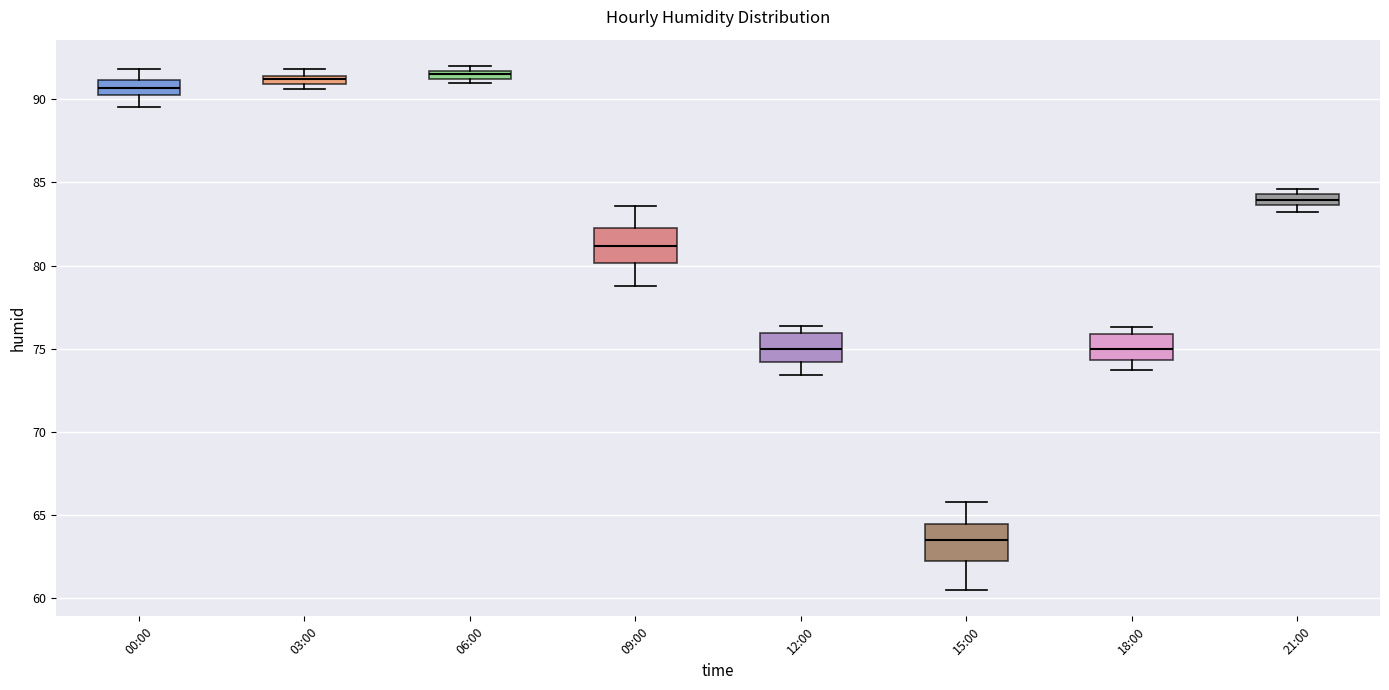

Where does the upper whisker of the box for 00:00 end on the y-axis? The values are not printed on the chart, so give them approximately, as read against the axis.

92.0